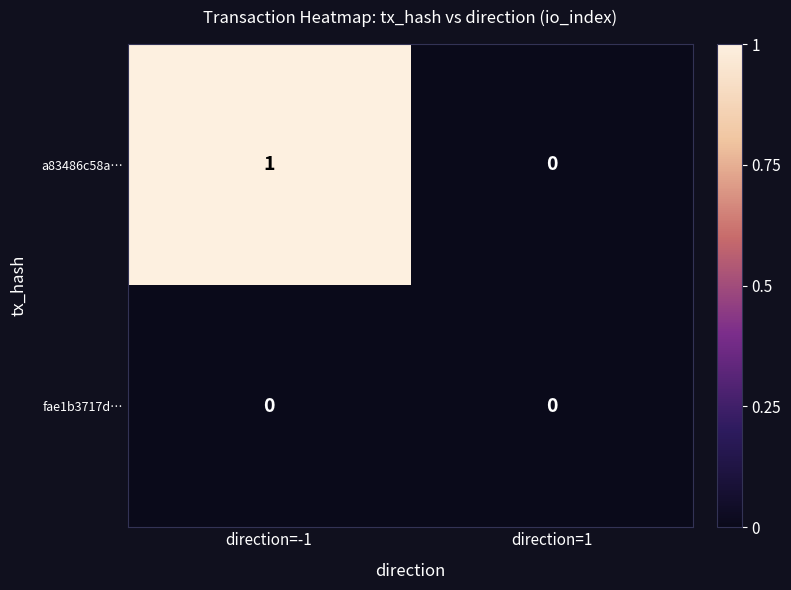

Which series has the widest spread of values?

a83486c58a…